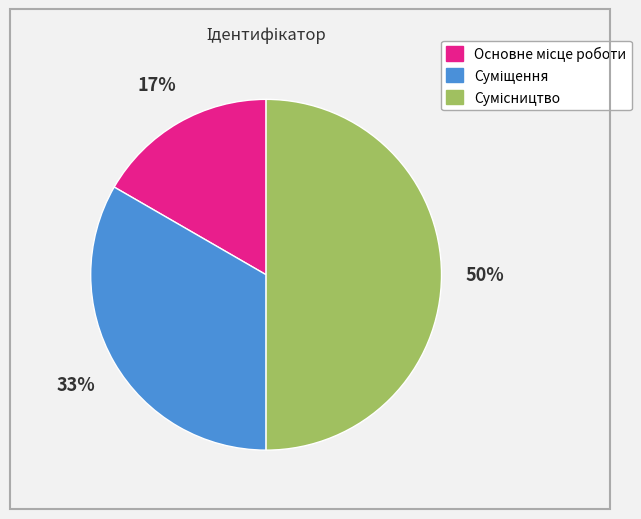

To the nearest percent, what is the average slice percentage?

33%